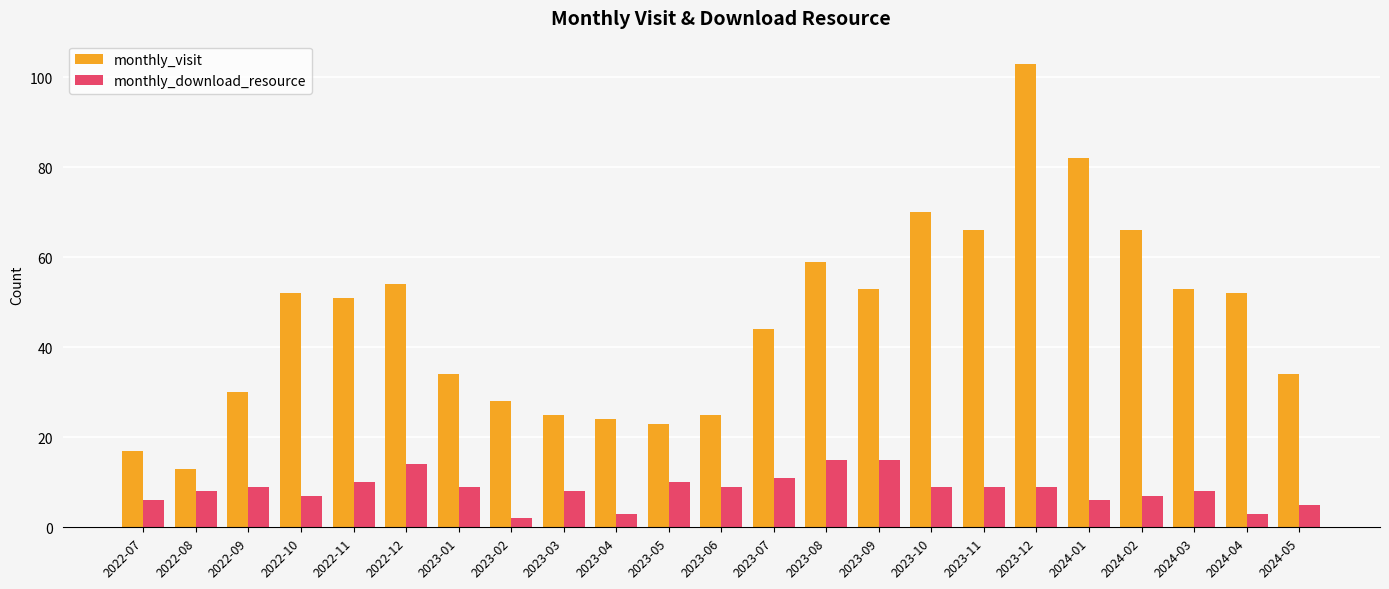

What is the label of the 21st bar from the left?

2024-03